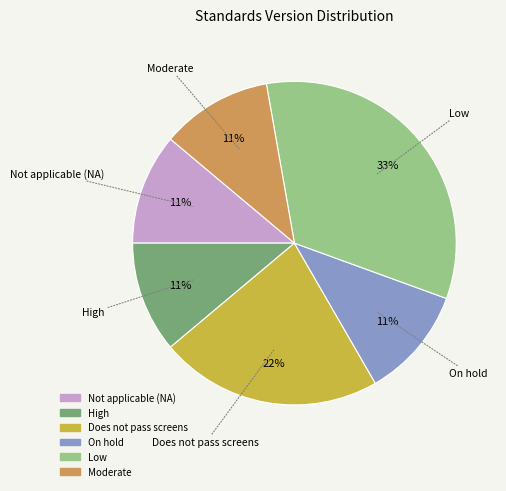

Is there a majority slice in this chart?

No